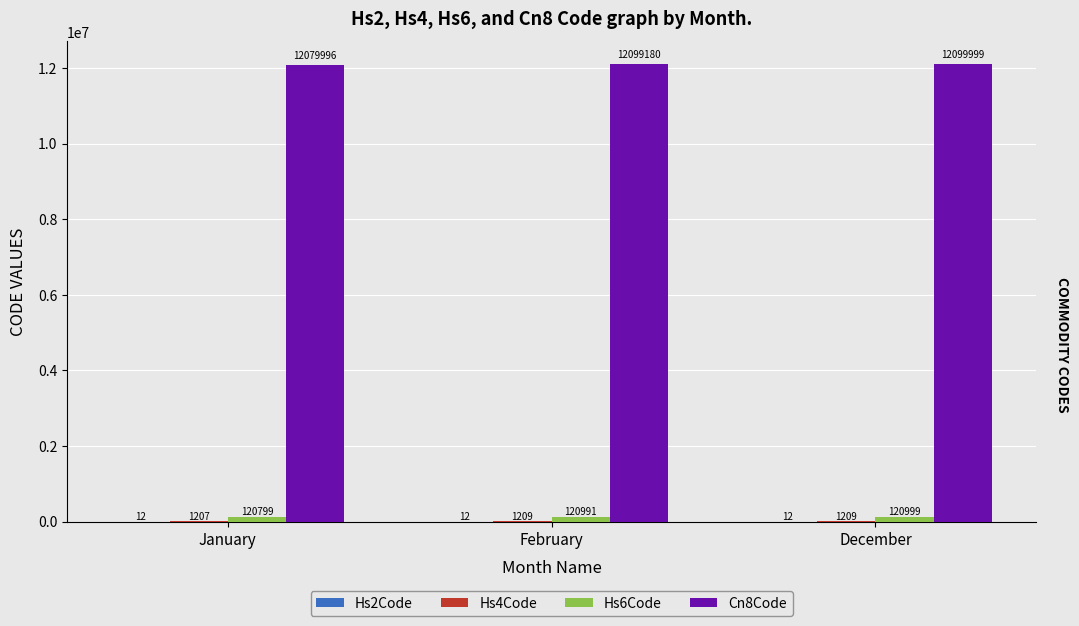

True or false: Cn8Code has a value of 12099180 at February.

True